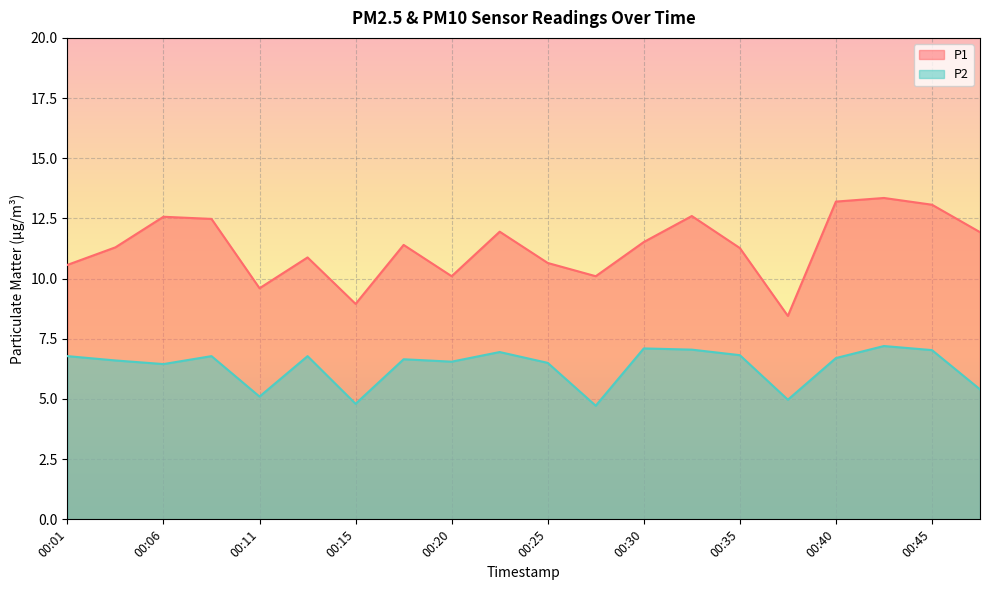

True or false: P2 and P1 cross at least once.

False